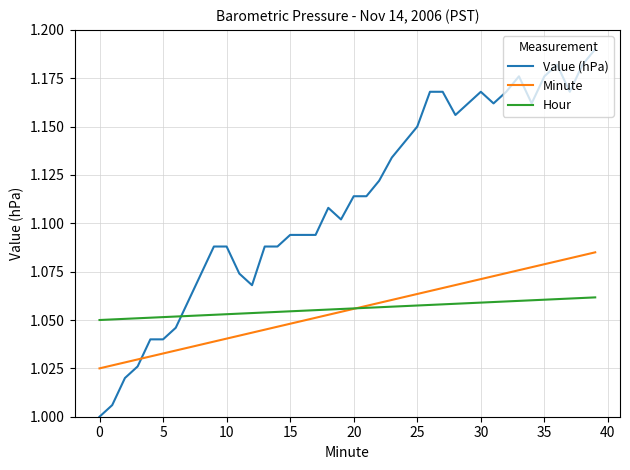

How many values in the Value (hPa) series exceed 1?

39